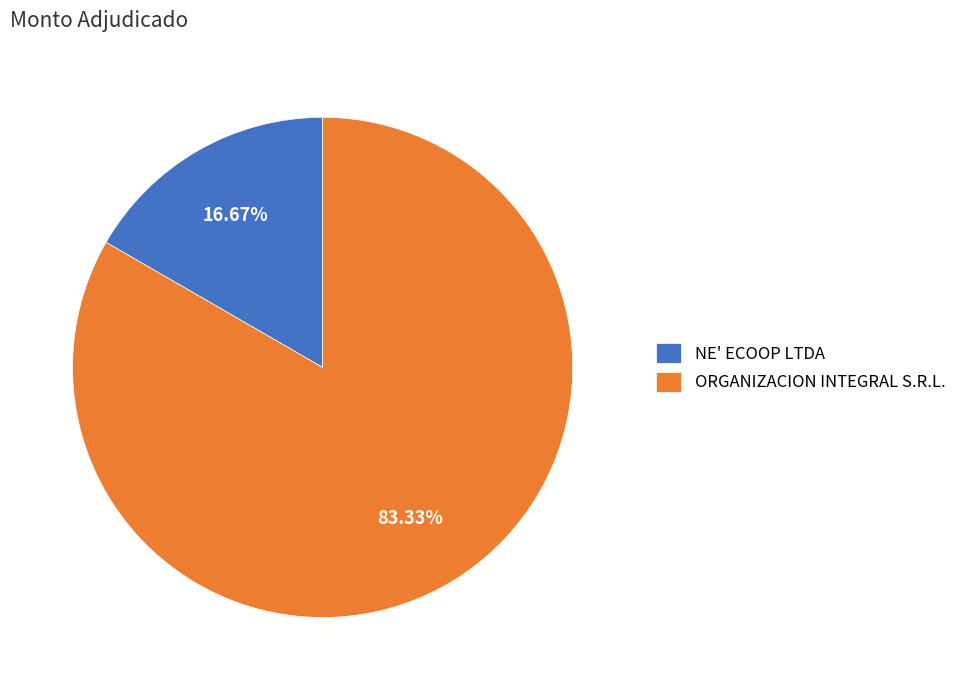

Between ORGANIZACION INTEGRAL S.R.L. and NE' ECOOP LTDA, which is larger?

ORGANIZACION INTEGRAL S.R.L.